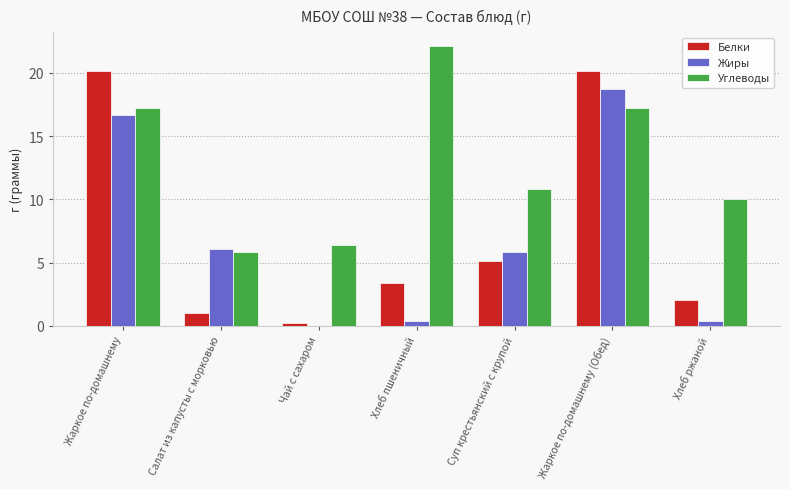

Read the Углеводы value at Суп крестьянский с крупой.

10.8